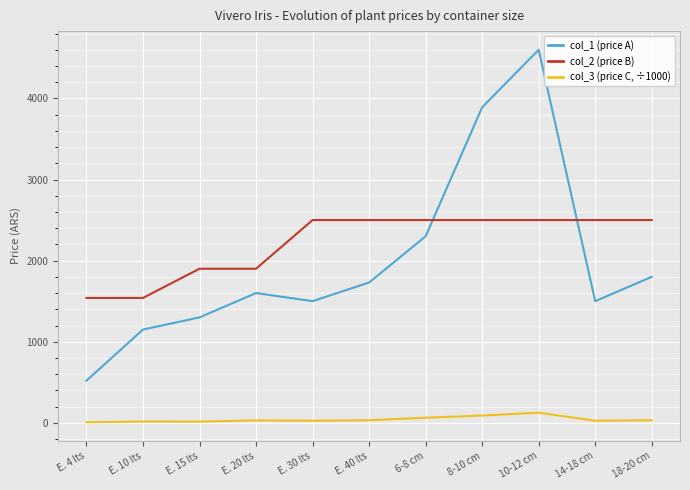

What is the maximum value shown in the chart?

4600.0